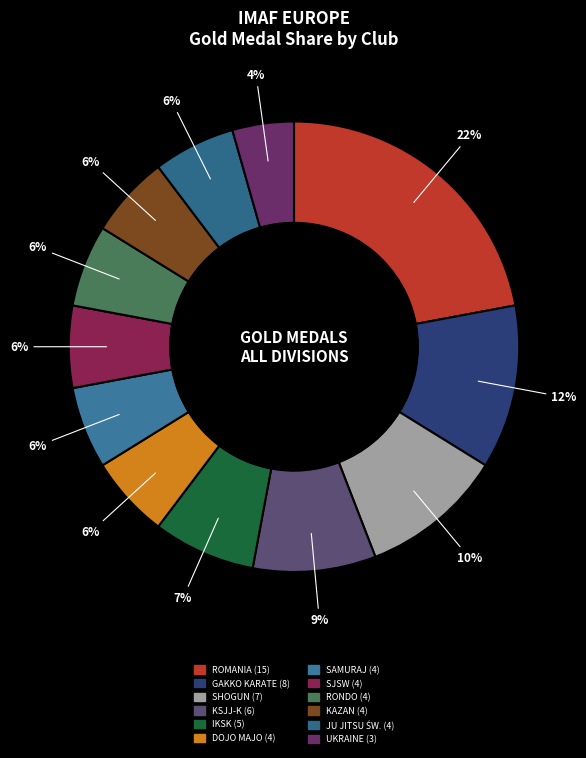

How many slices are in this pie chart?

12